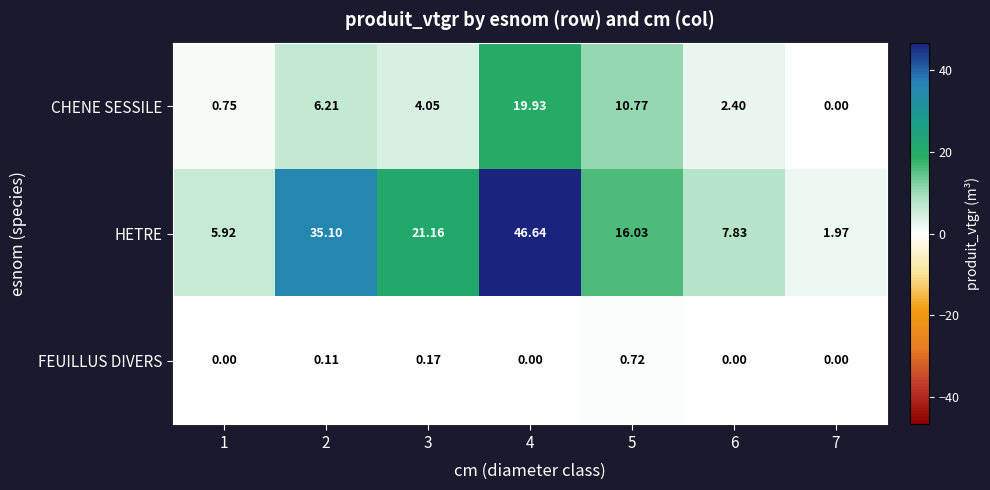

Between 2 and 7, which series saw the biggest shift?

HETRE